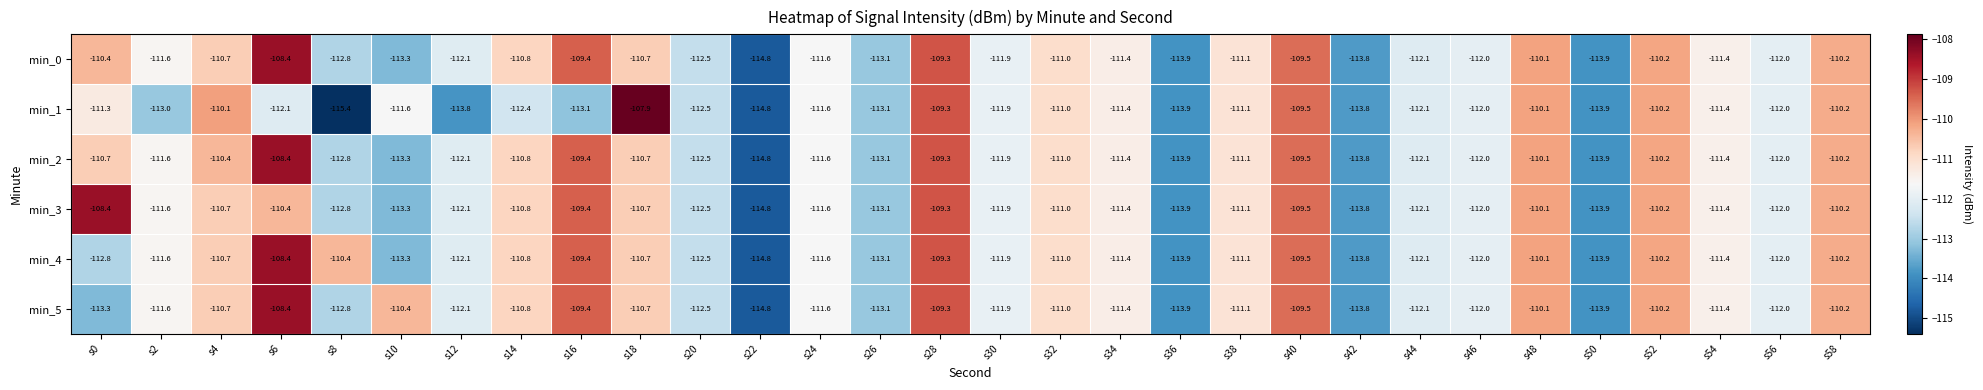

The min_5 series shows -110.2 at s58. True or false?

True